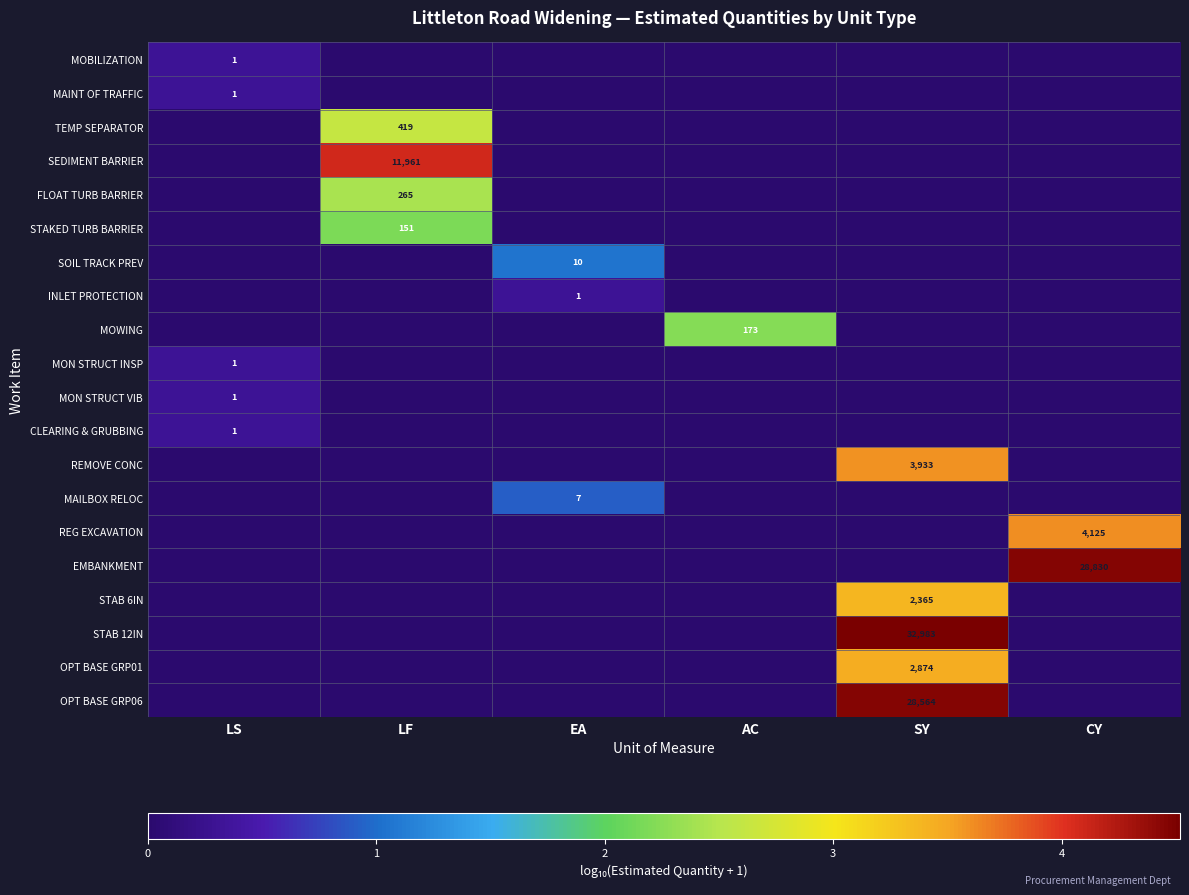

Is it true that STAB 6IN equals 2365 at SY?

True